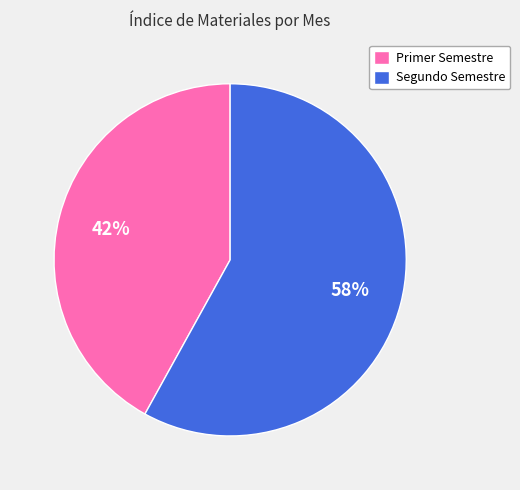

To the nearest percent, what is the average slice percentage?

50%